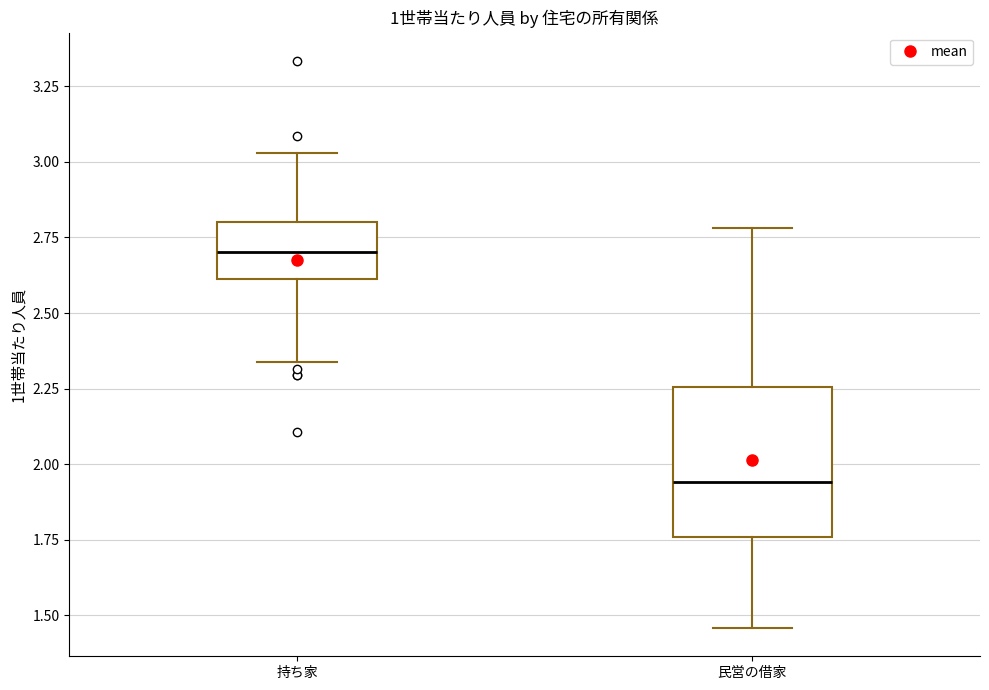

Where is the upper edge of the box for 持ち家 on the y-axis? The values are not printed on the chart, so give them approximately, as read against the axis.

2.80